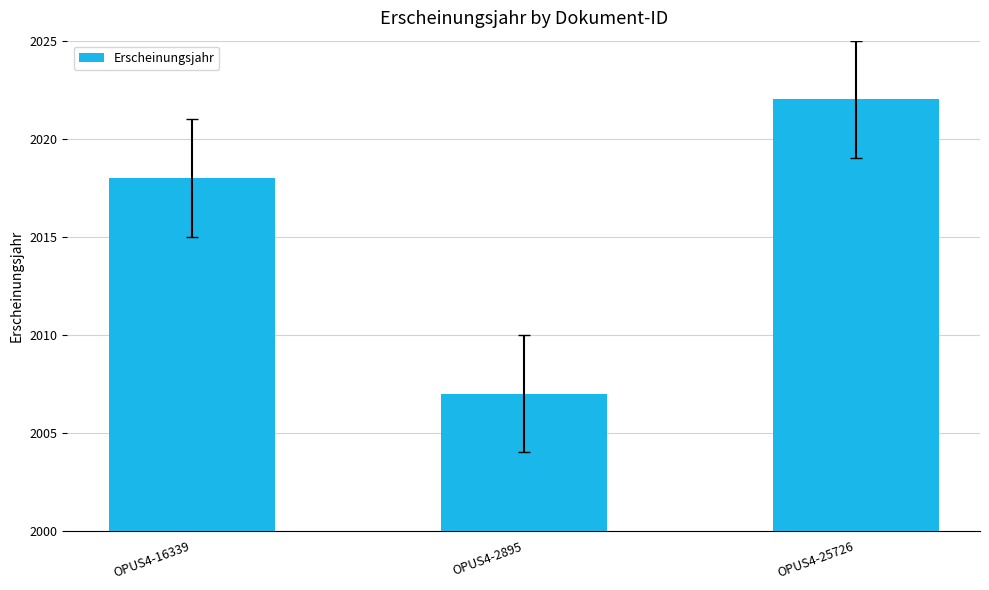

What is the average value?

2016